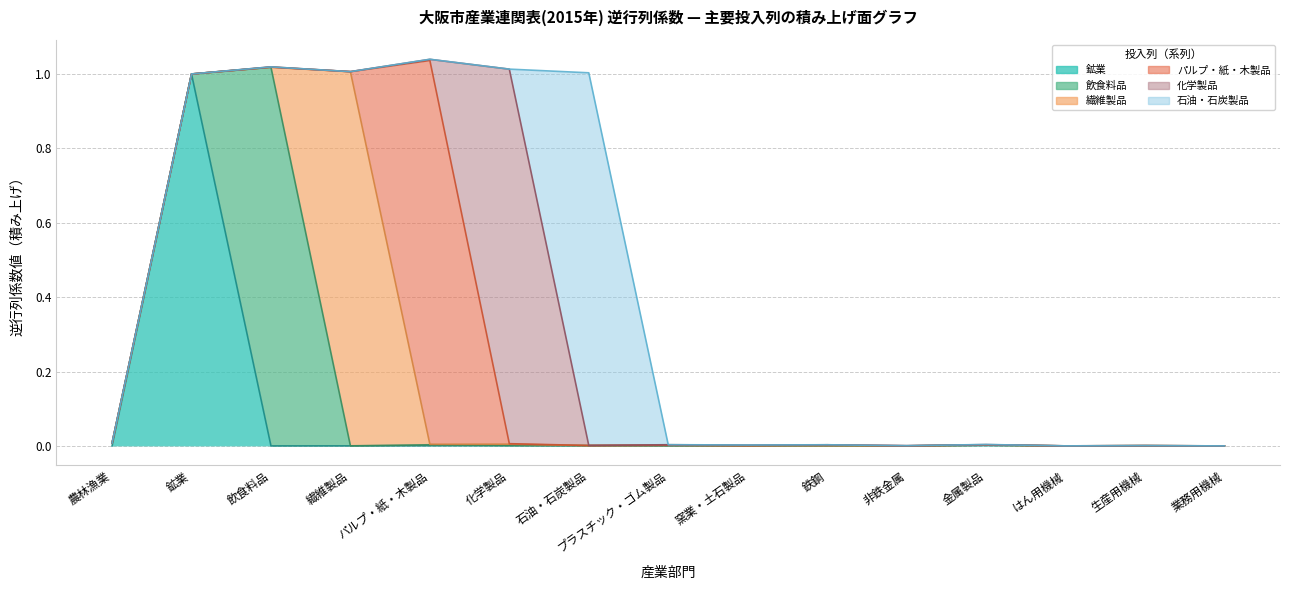

Is it true that 逆行列係数(石油・石炭製品列) equals 0.0 at 金属製品?

True